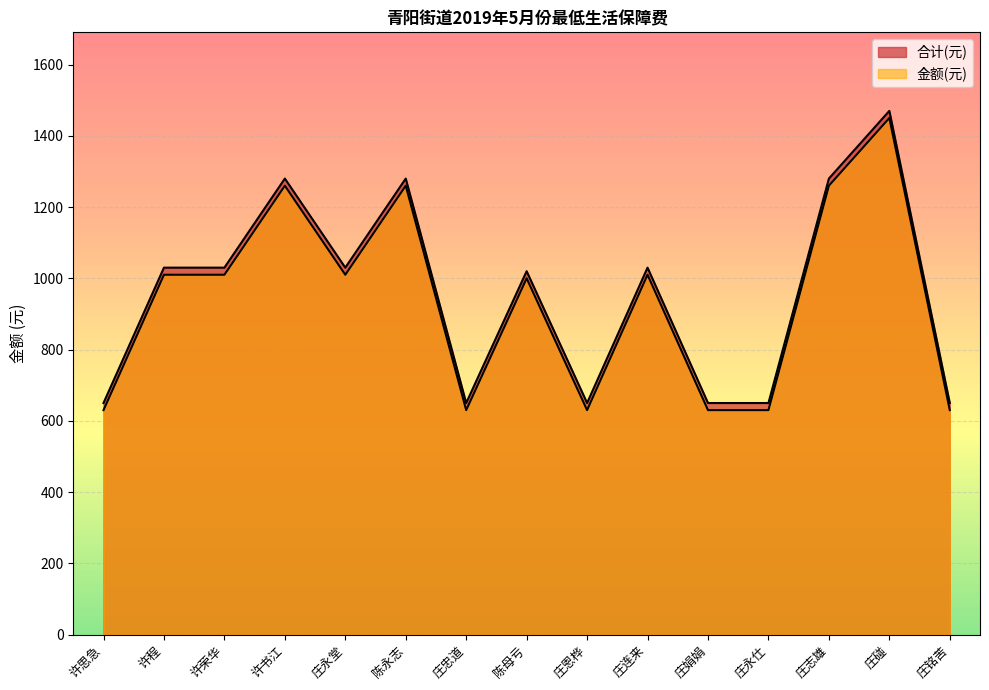

List the series in order of their peak value, lowest first.

金额(元), 合计(元)